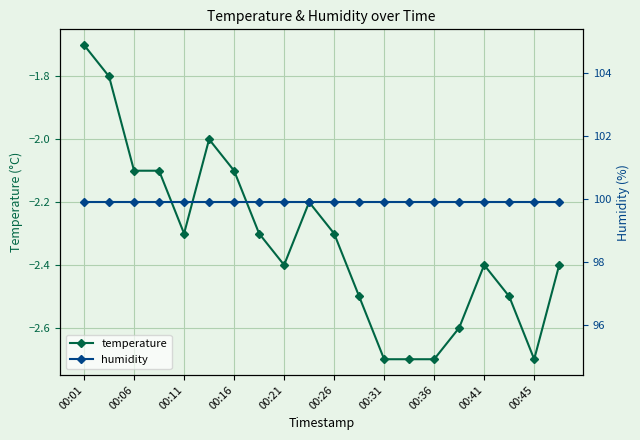

What are all the series names shown in the legend?

temperature, humidity